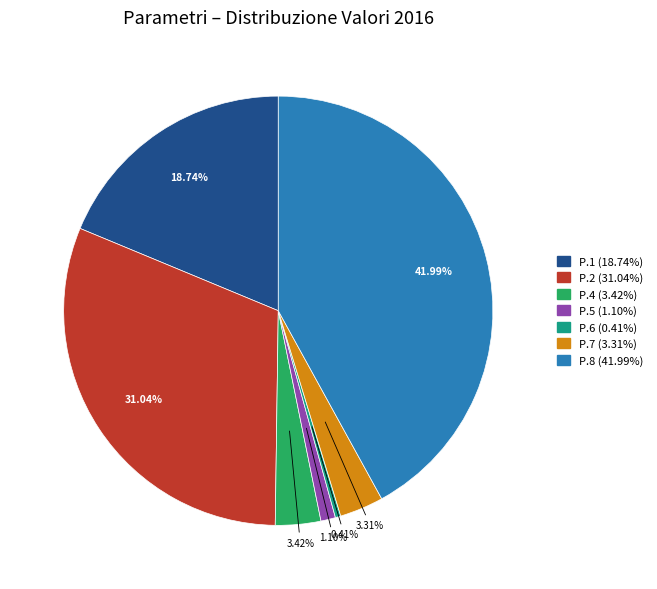

Is there a majority slice in this chart?

No